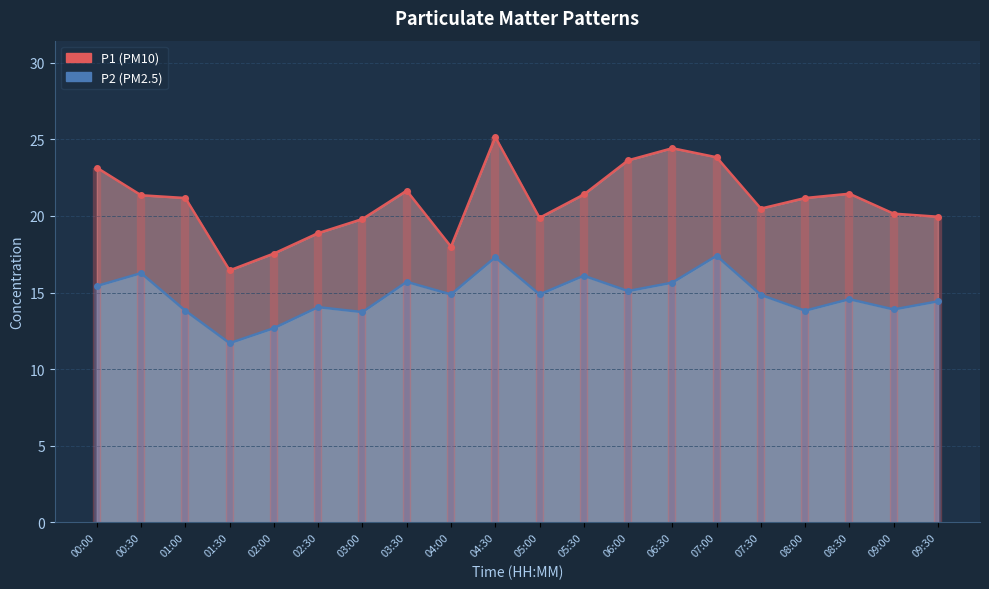

True or false: P2 (PM2.5) and P1 (PM10) intersect in this chart.

False